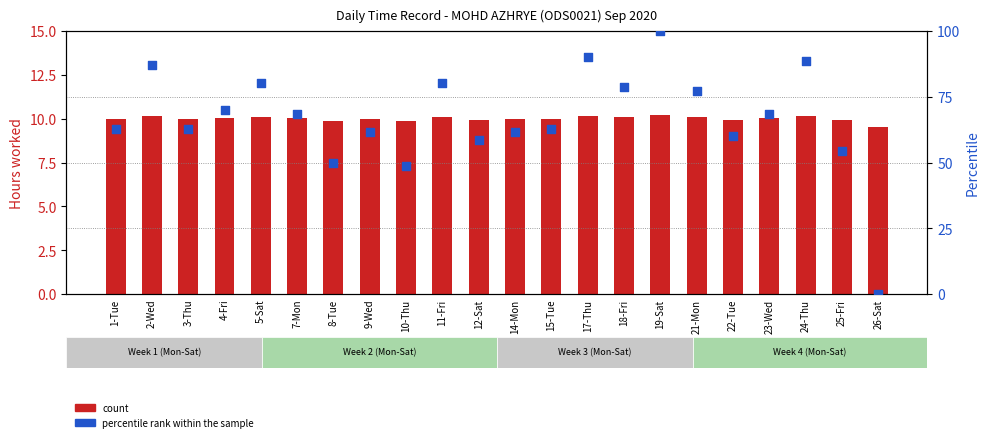

Which series contains the lowest Y value?

percentile rank within the sample